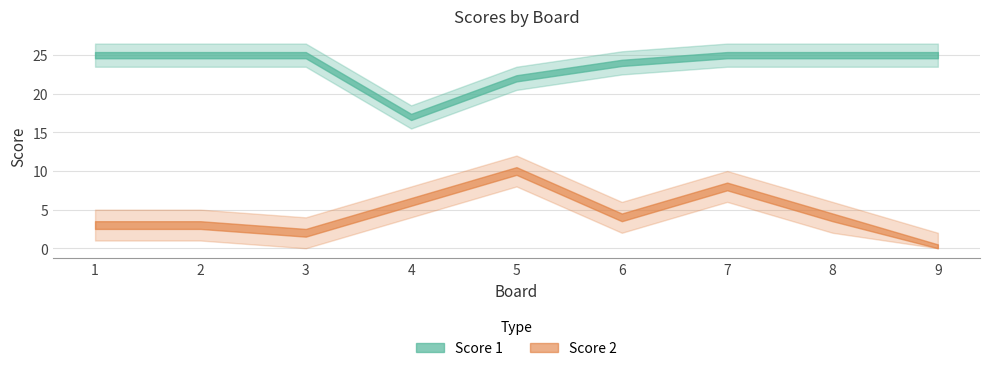

The value of Score 2 at 4 is 2. True or false?

False